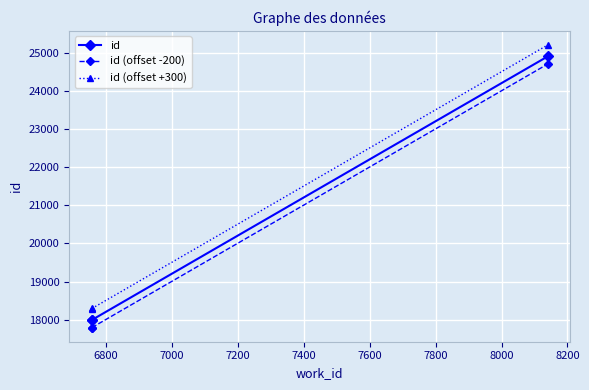

What is the total value across all series at 6800?

54079